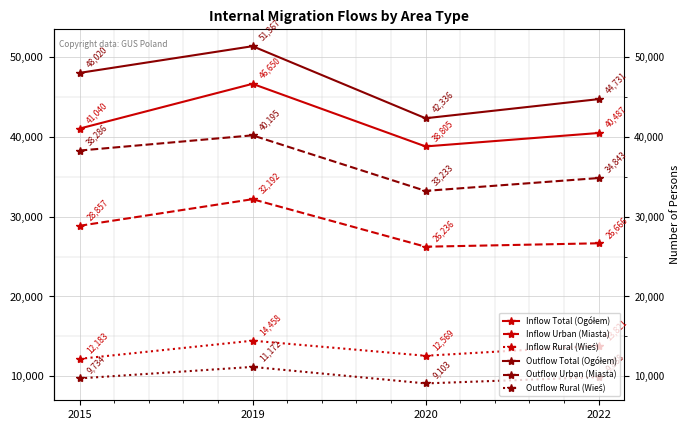

What is the sum of all Inflow Urban (Miasta) values?

113951